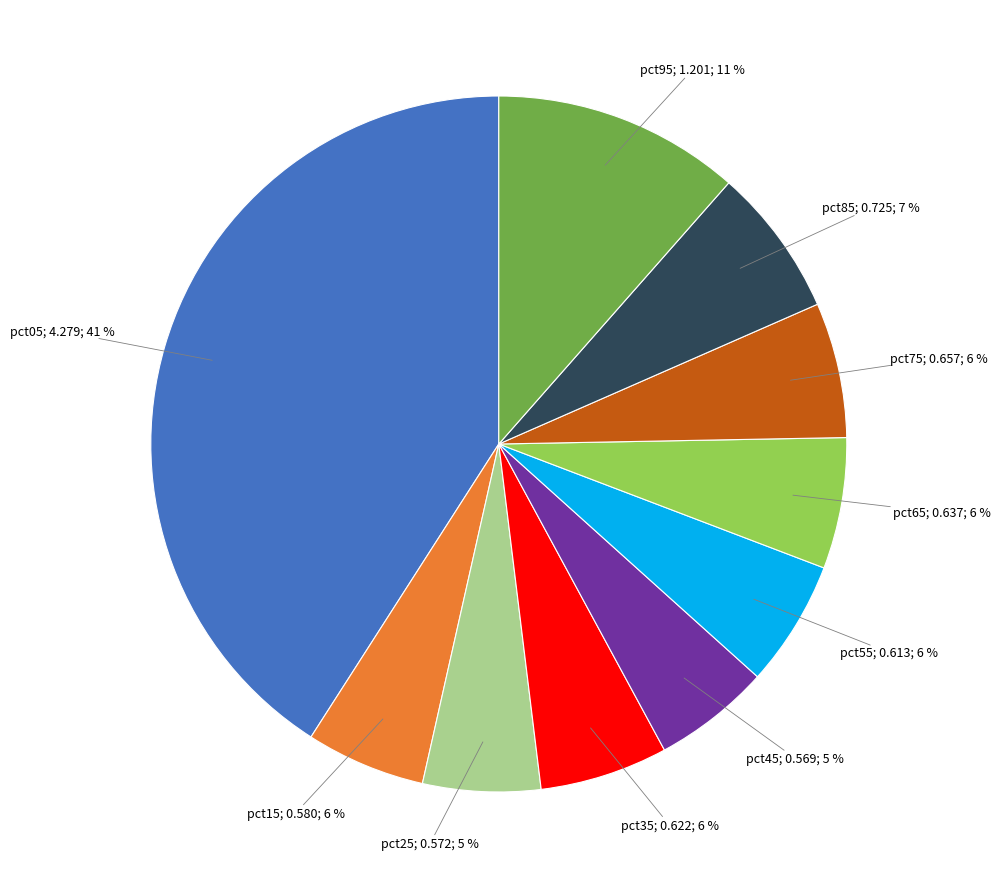

To the nearest percent, what portion does pct75; 0.657; 6 % represent?

6%